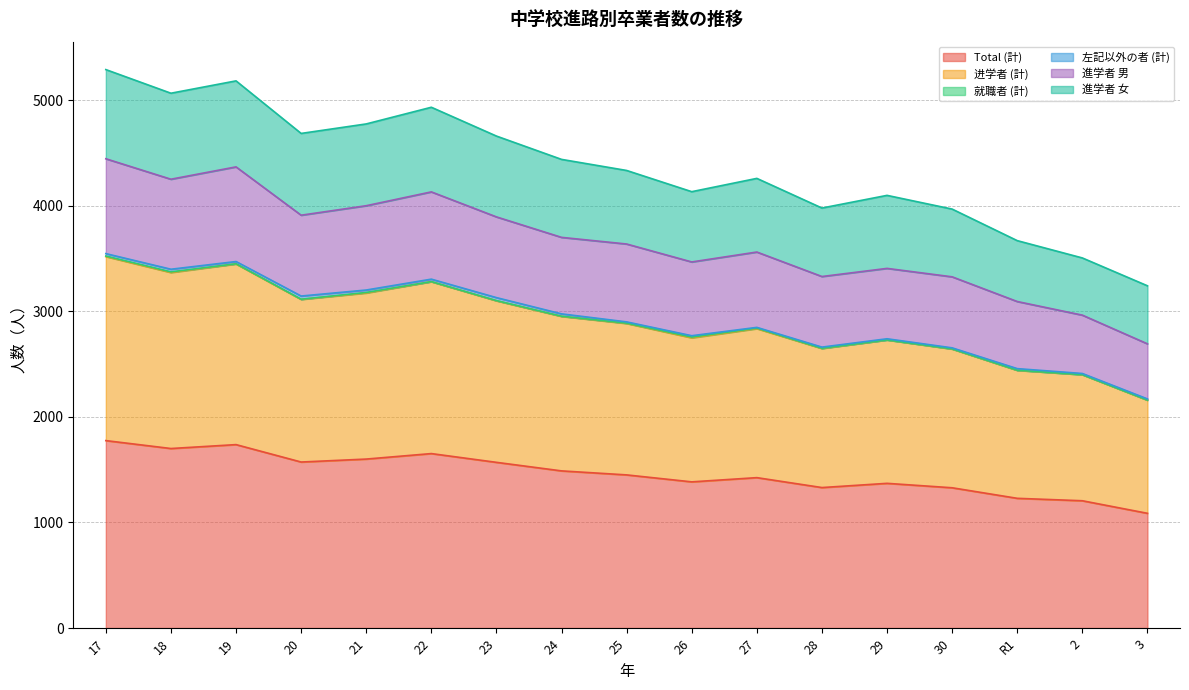

How many interior local peaks does the Total (計) series have?

4